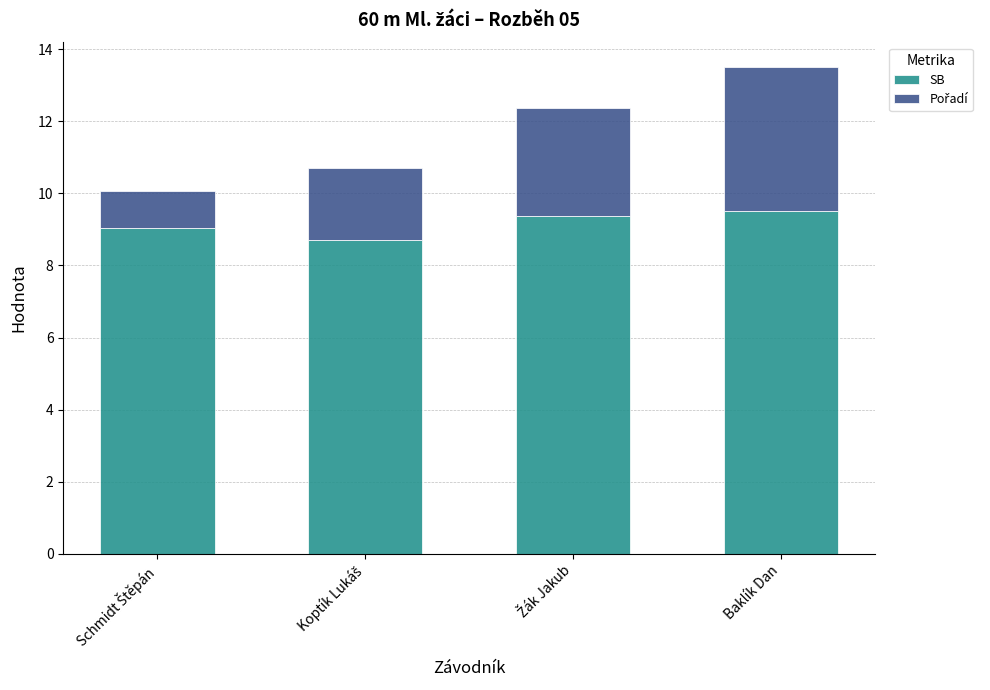

At which category is the sum across all series the highest?

Baklík Dan